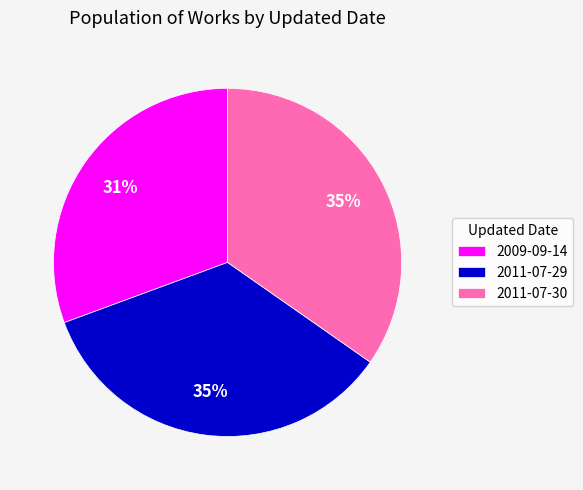

True or false: 2009-09-14 accounts for 31% of the total.

True